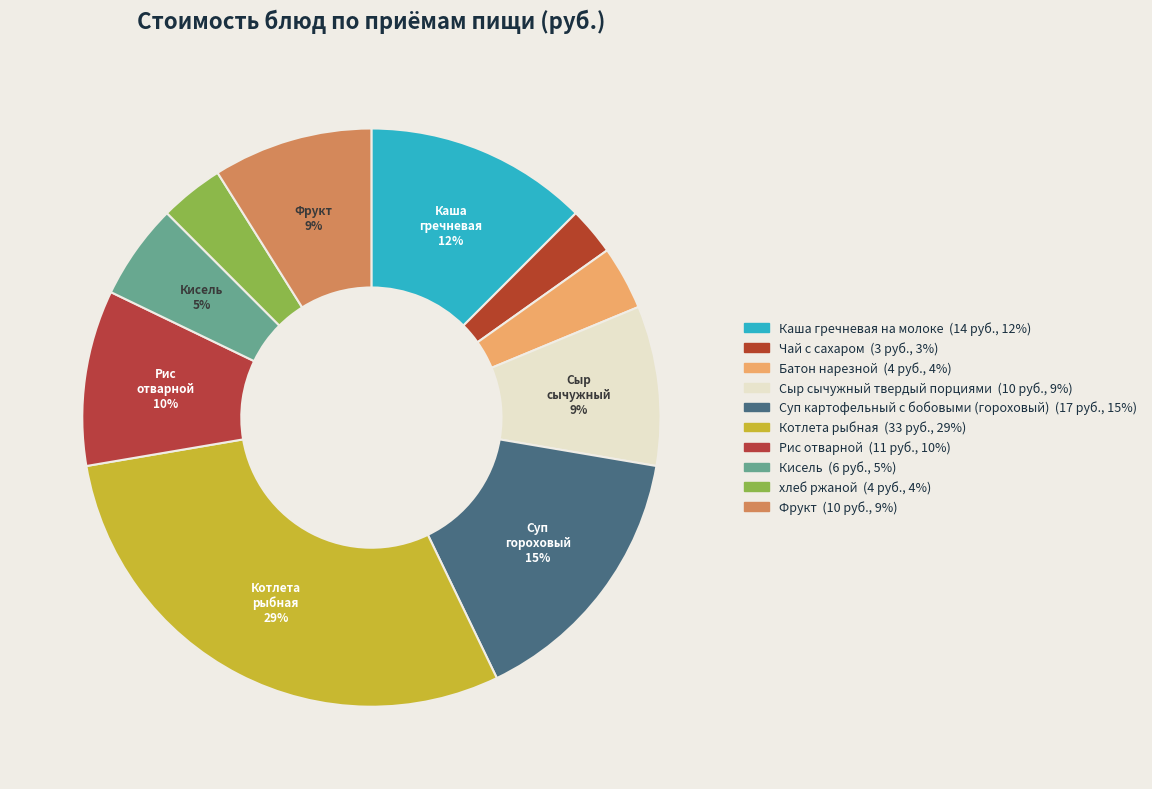

How many slices are in this pie chart?

10